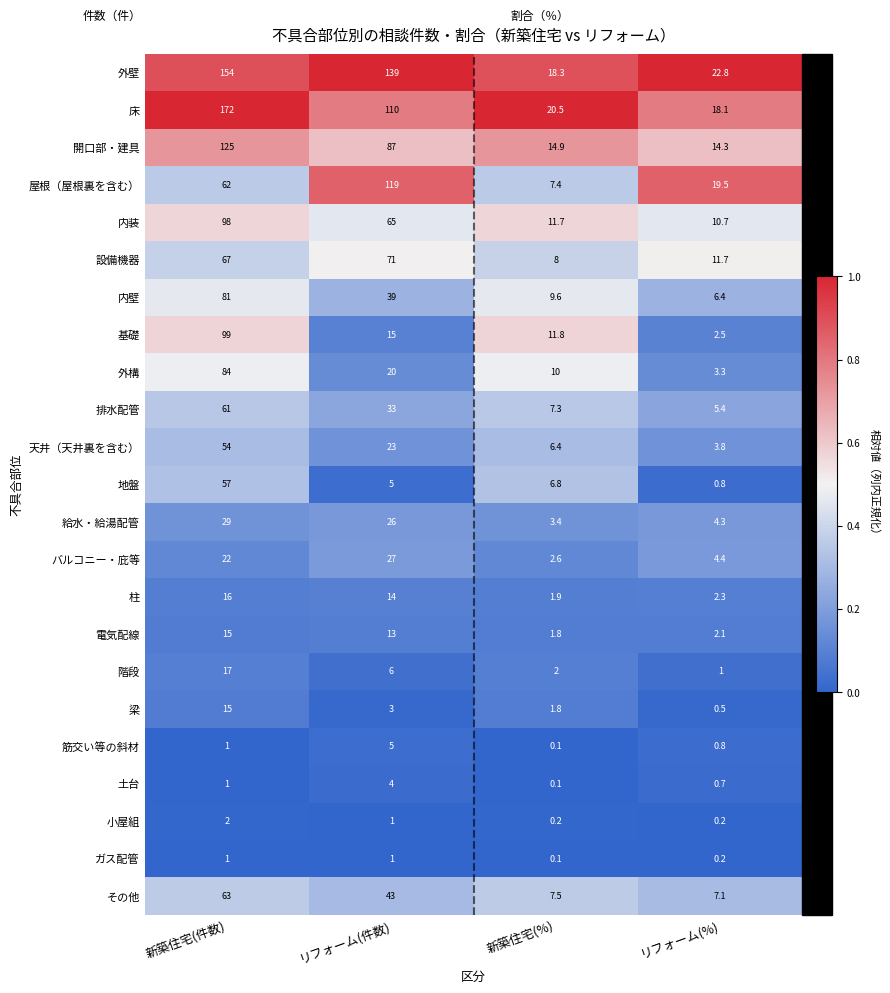

List the labels in order of 排水配管 value, smallest first.

リフォーム(%), 新築住宅(%), リフォーム(件数), 新築住宅(件数)